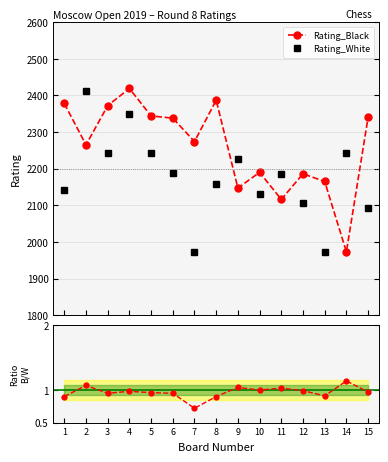

How many intersections are there between Rating_Black and Rating_White?

8